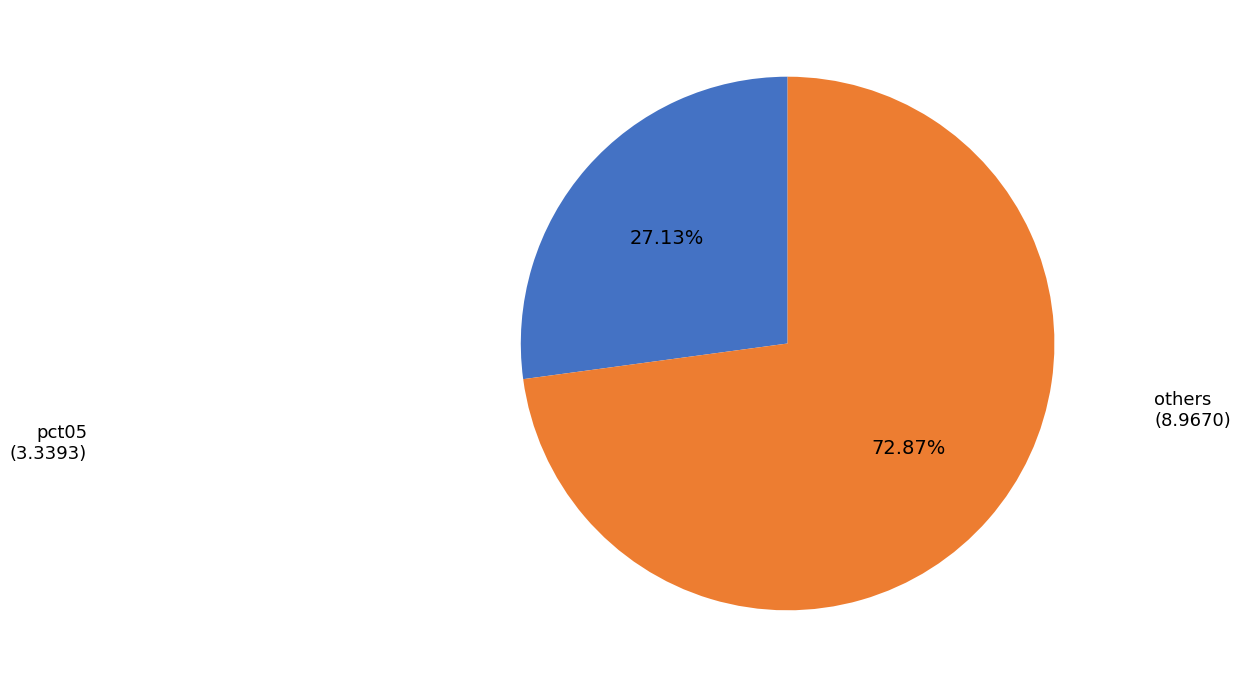

How many segments does this pie chart have?

2